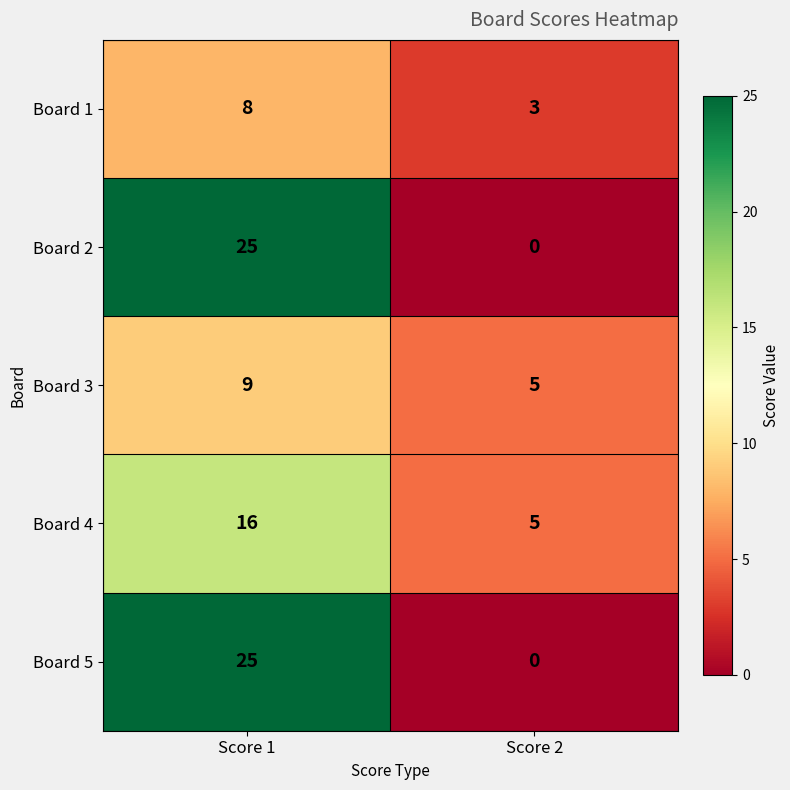

How many categories are shown in the chart?

2